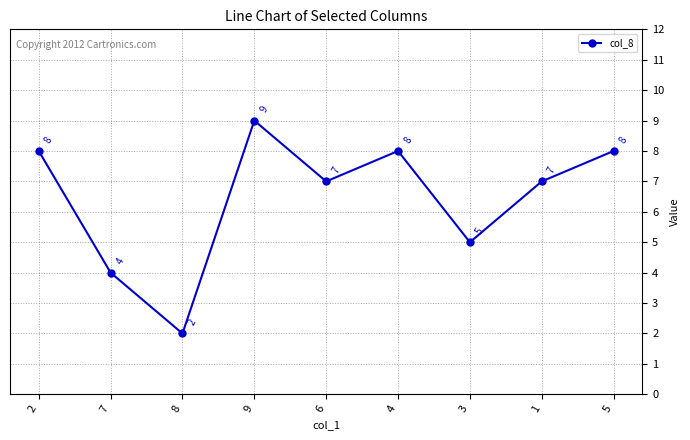

True or false: the data shows 7 at 7.

False